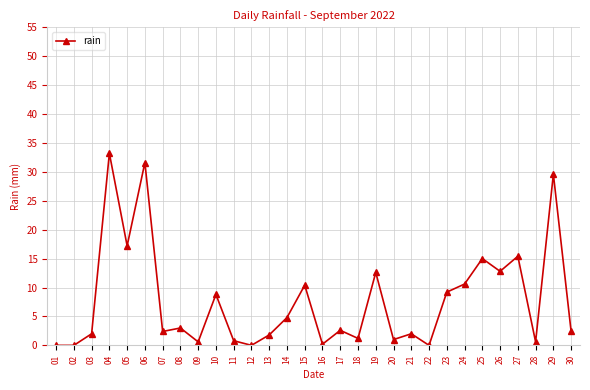

What is the ratio of the value at 06 to the value at 21?

15.8